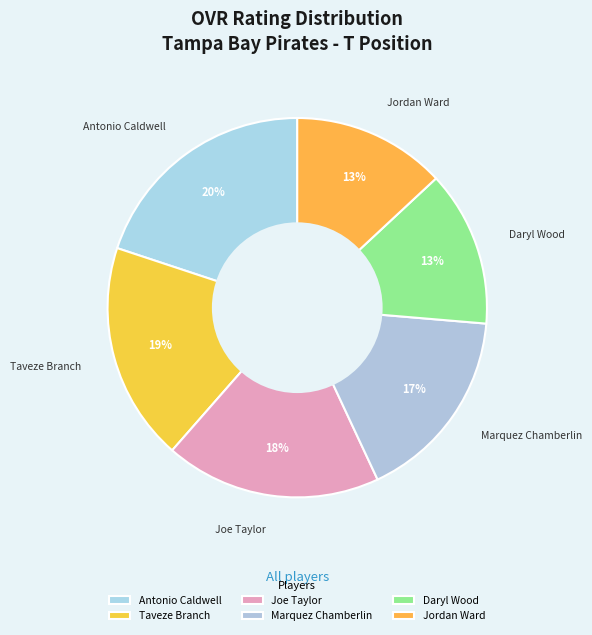

The Marquez Chamberlin slice represents 3% of the pie. True or false?

False